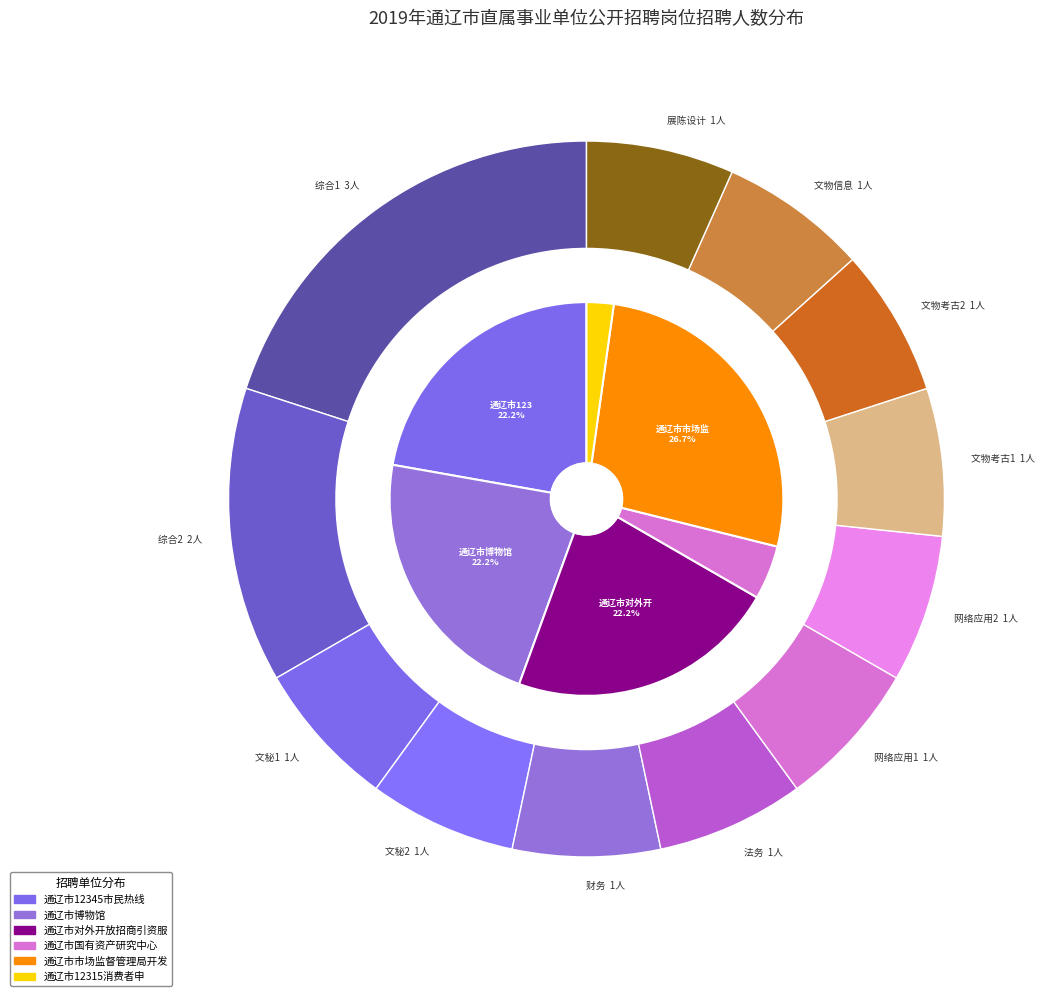

What percentage is NOT represented by 网络应用1?

93.3%